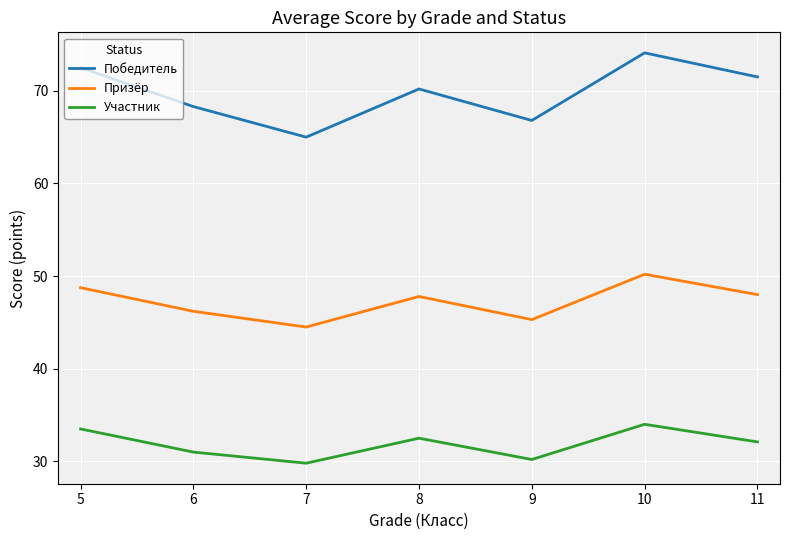

True or false: Победитель and Участник intersect in this chart.

False